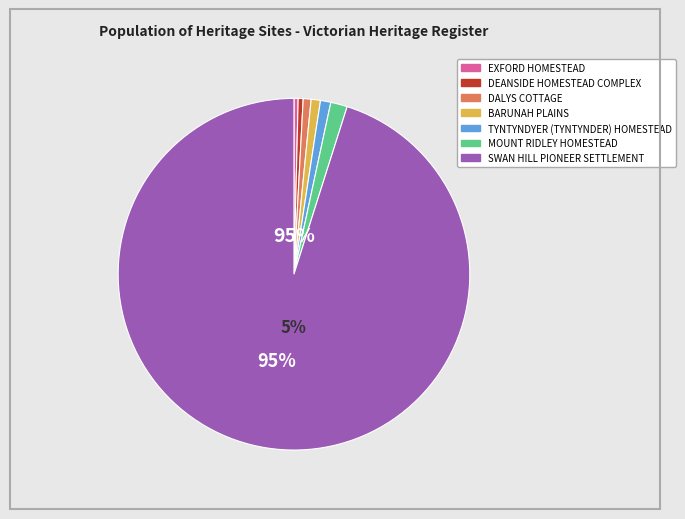

How many segments does this pie chart have?

7